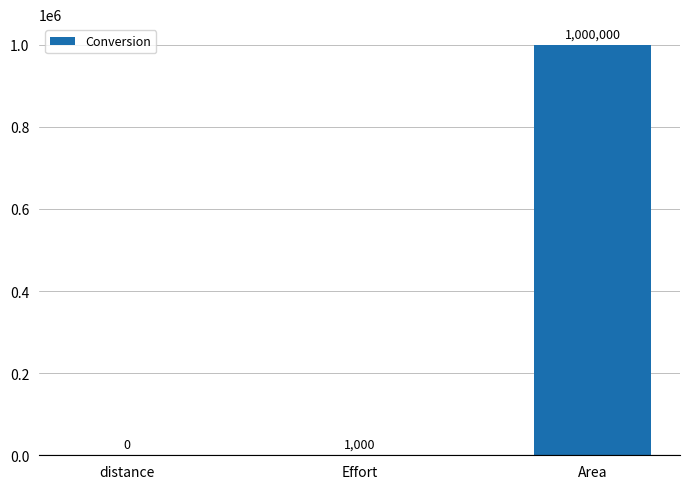

What is the sum of the values at Area and Effort?

1001000.0